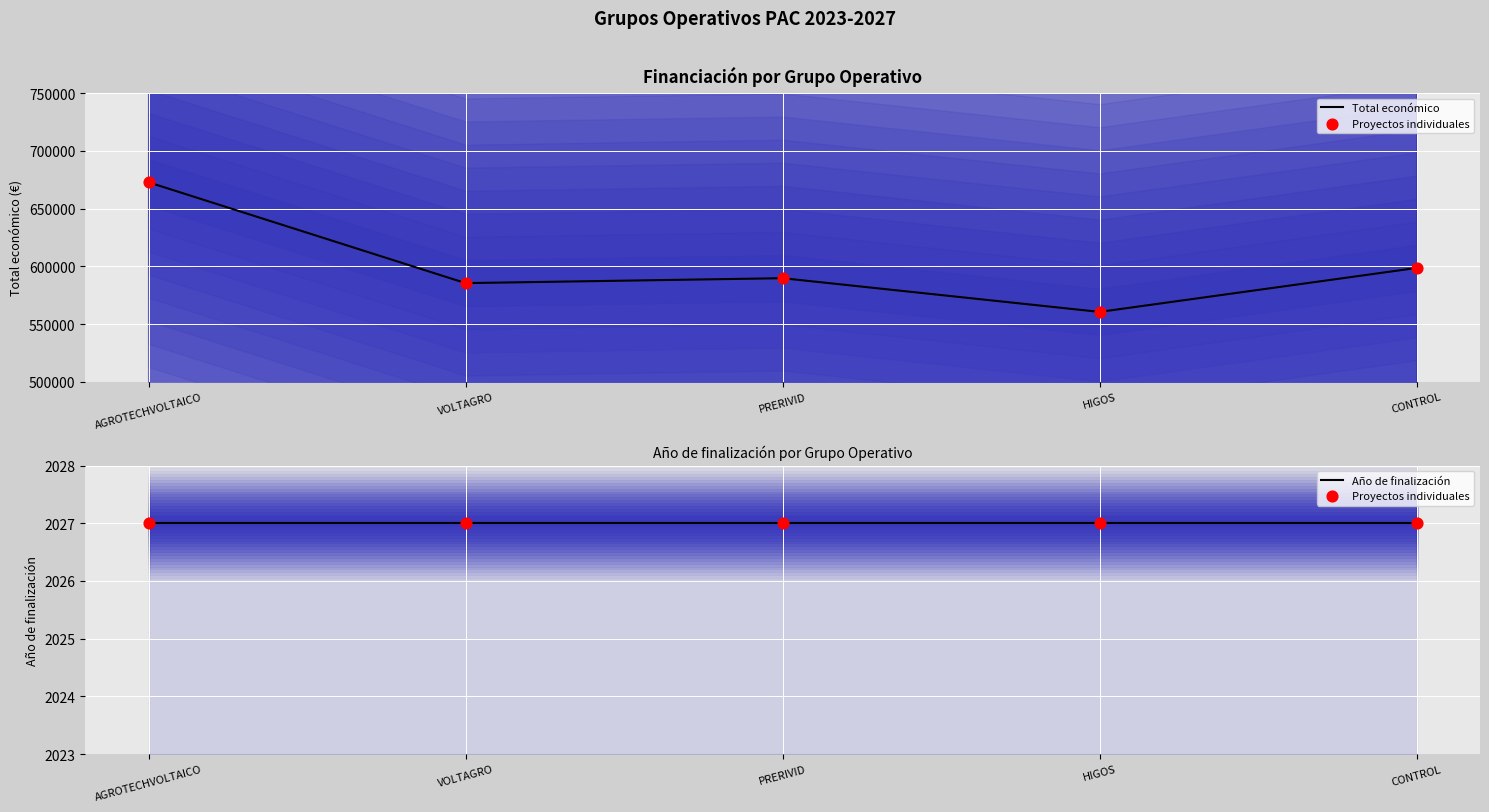

At how many categories does at least one series exceed 638398?

1